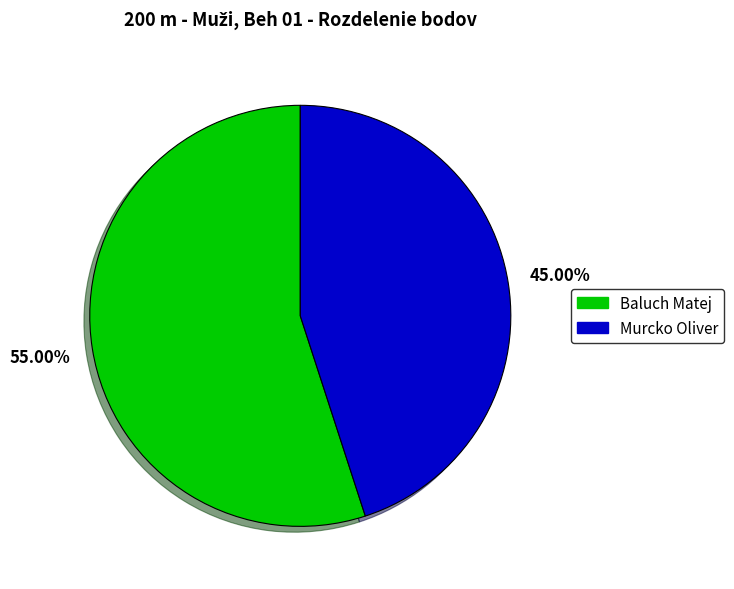

How many segments does this pie chart have?

2